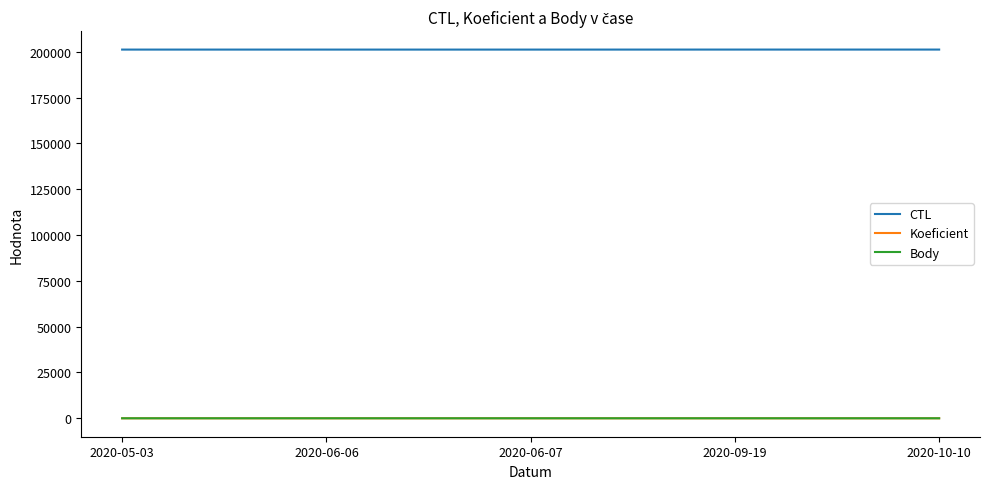

True or false: CTL and Koeficient intersect in this chart.

False